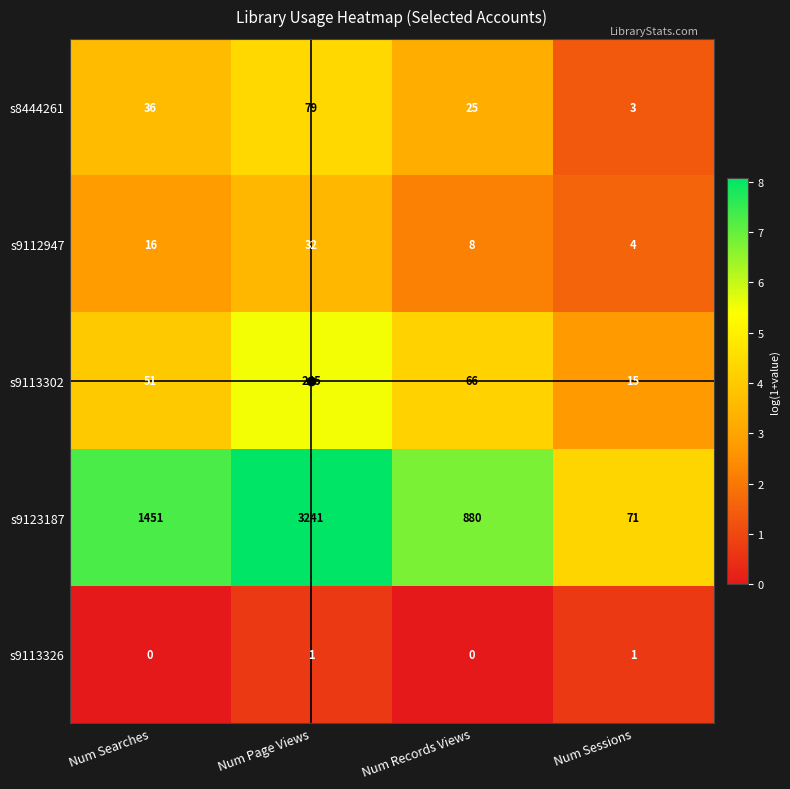

What is the spread (max minus min) of values at Num Searches?

1451